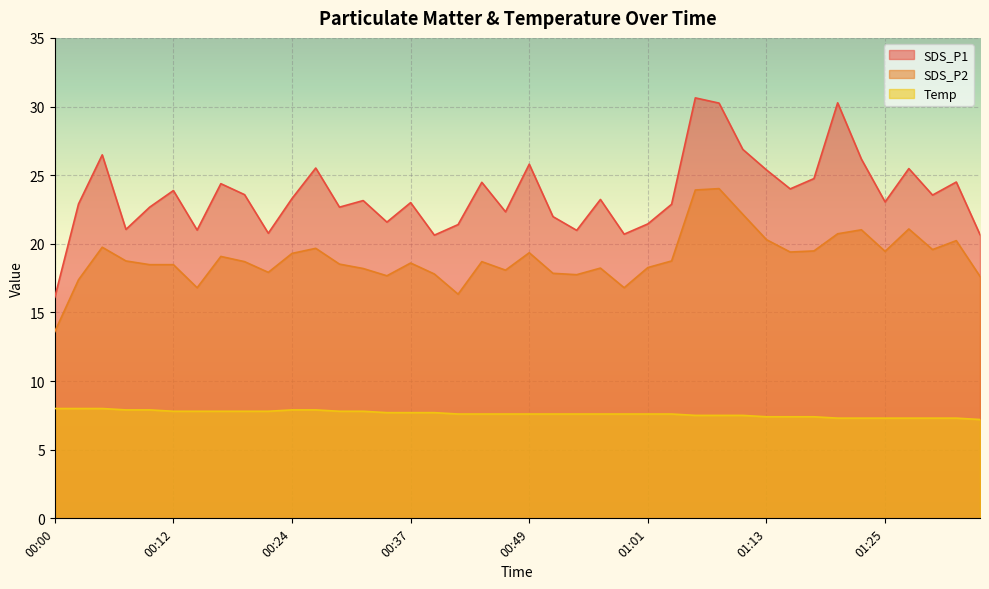

Read the Temp value at 01:13.

7.4